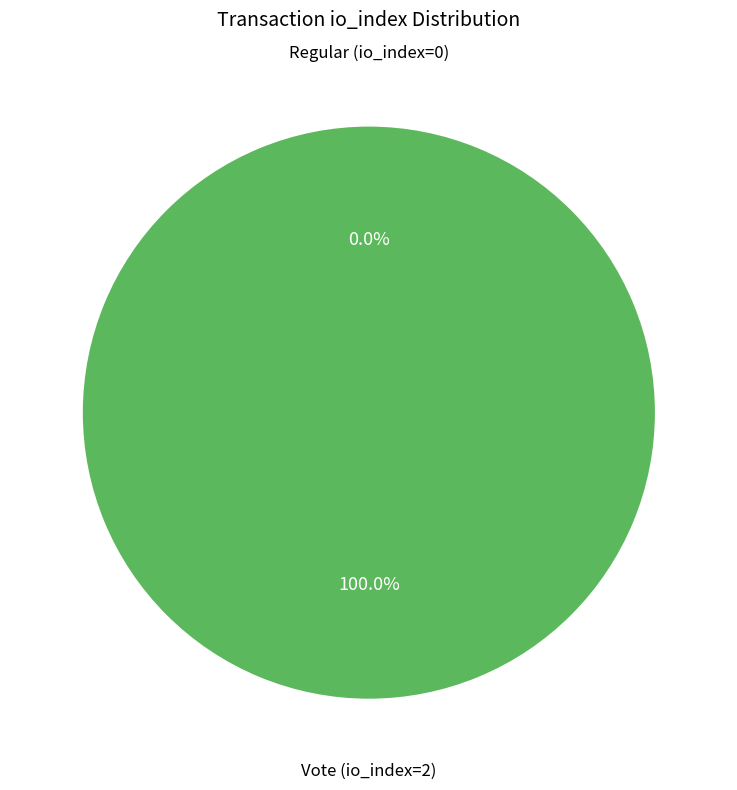

To the nearest percent, what is the difference between the Vote (io_index=2) and Regular (io_index=0) slice percentages?

100%